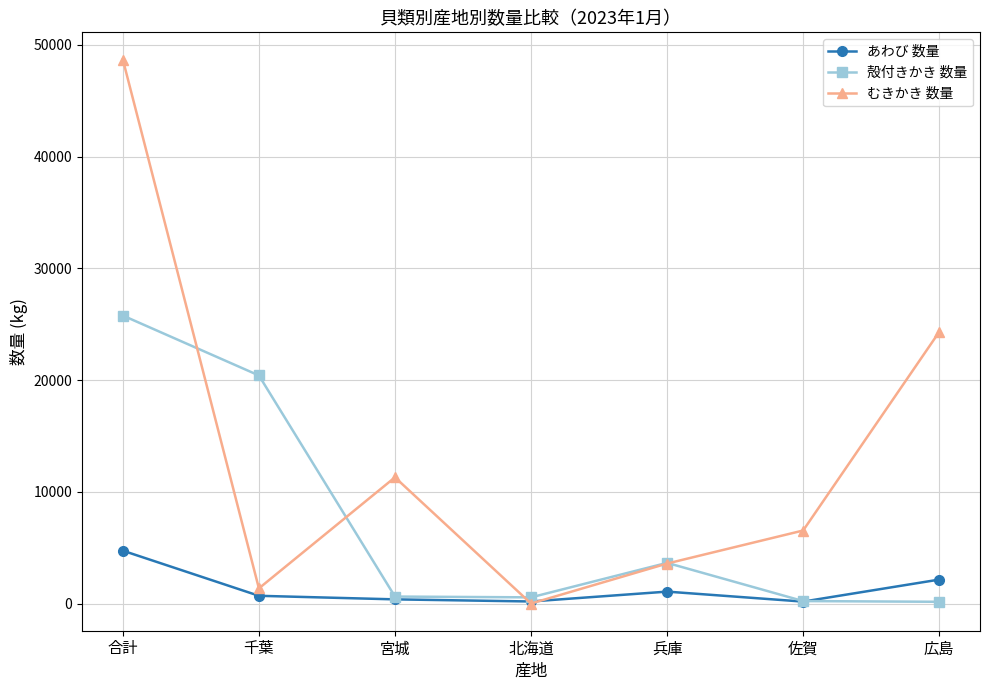

The value of むきかき 数量 at 合計 is 70595. True or false?

False